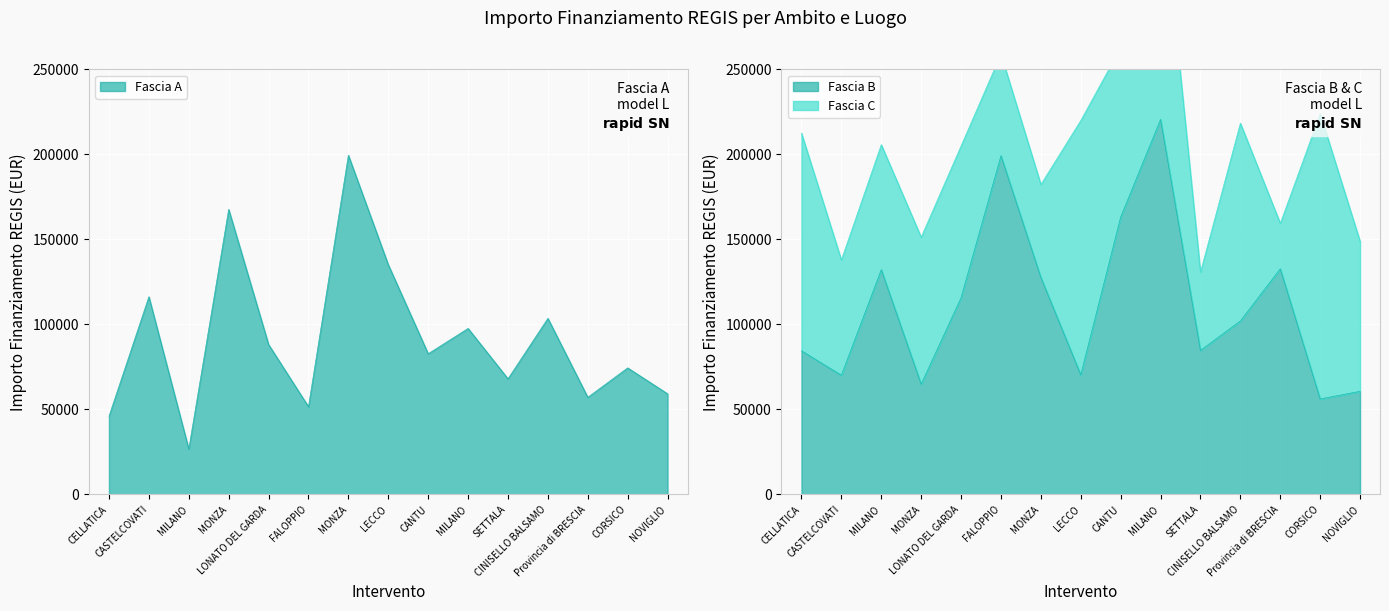

What is the sum of the Fascia B values at CASTELCOVATI and MILANO?

290783.9